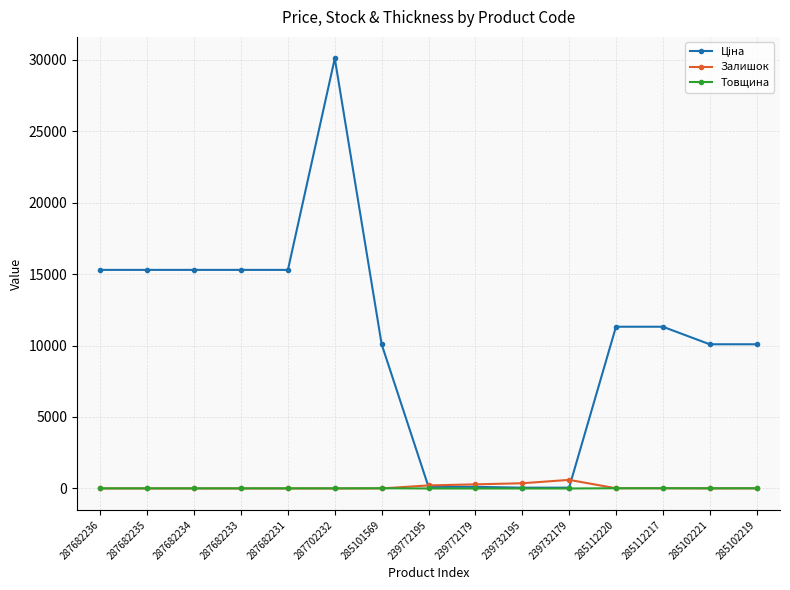

At which category is the sum across all series the highest?

287702232